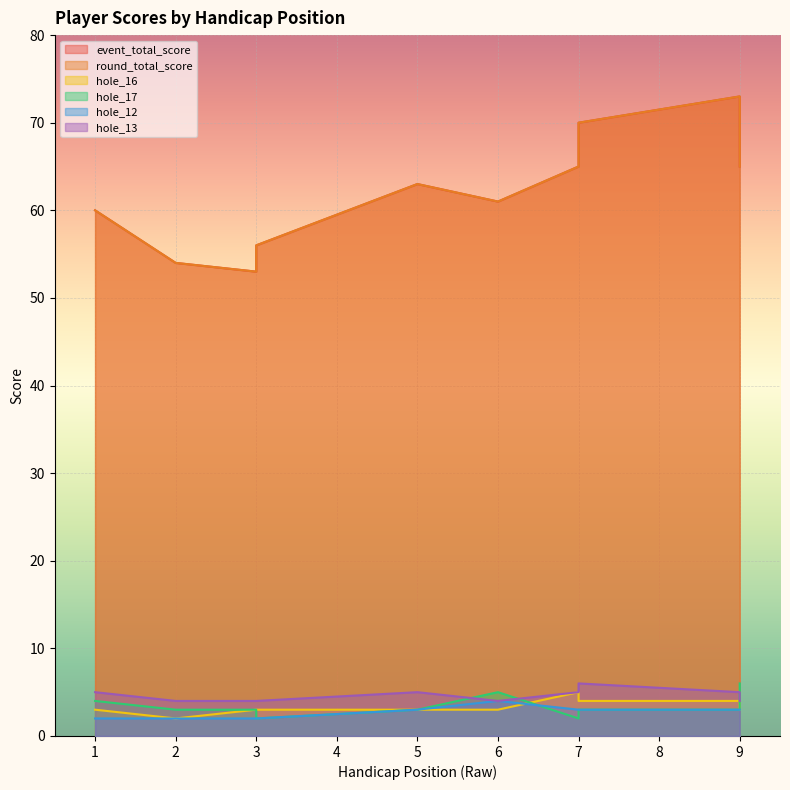

How many lines are shown in the chart?

6